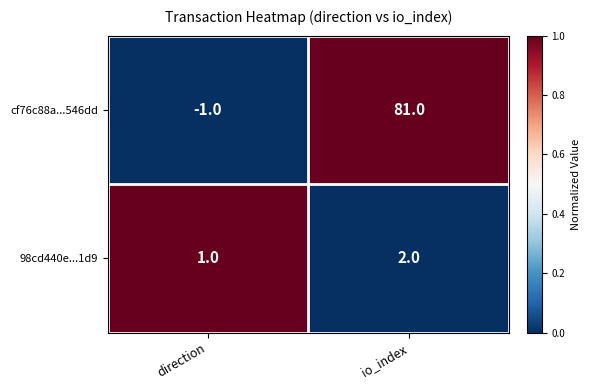

Which series has the largest range (max minus min)?

cf76c88a...546dd